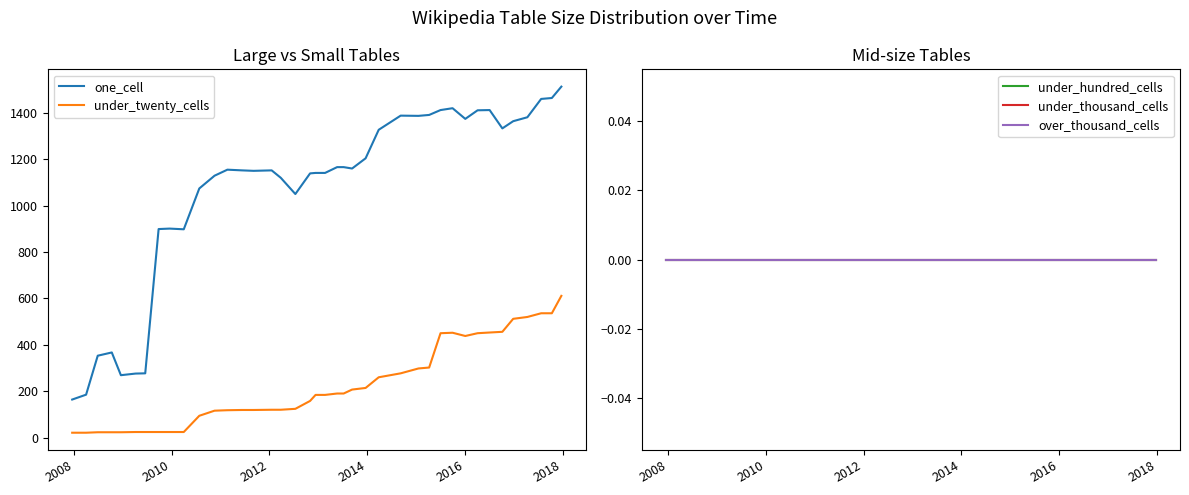

How many series are shown in this chart?

5